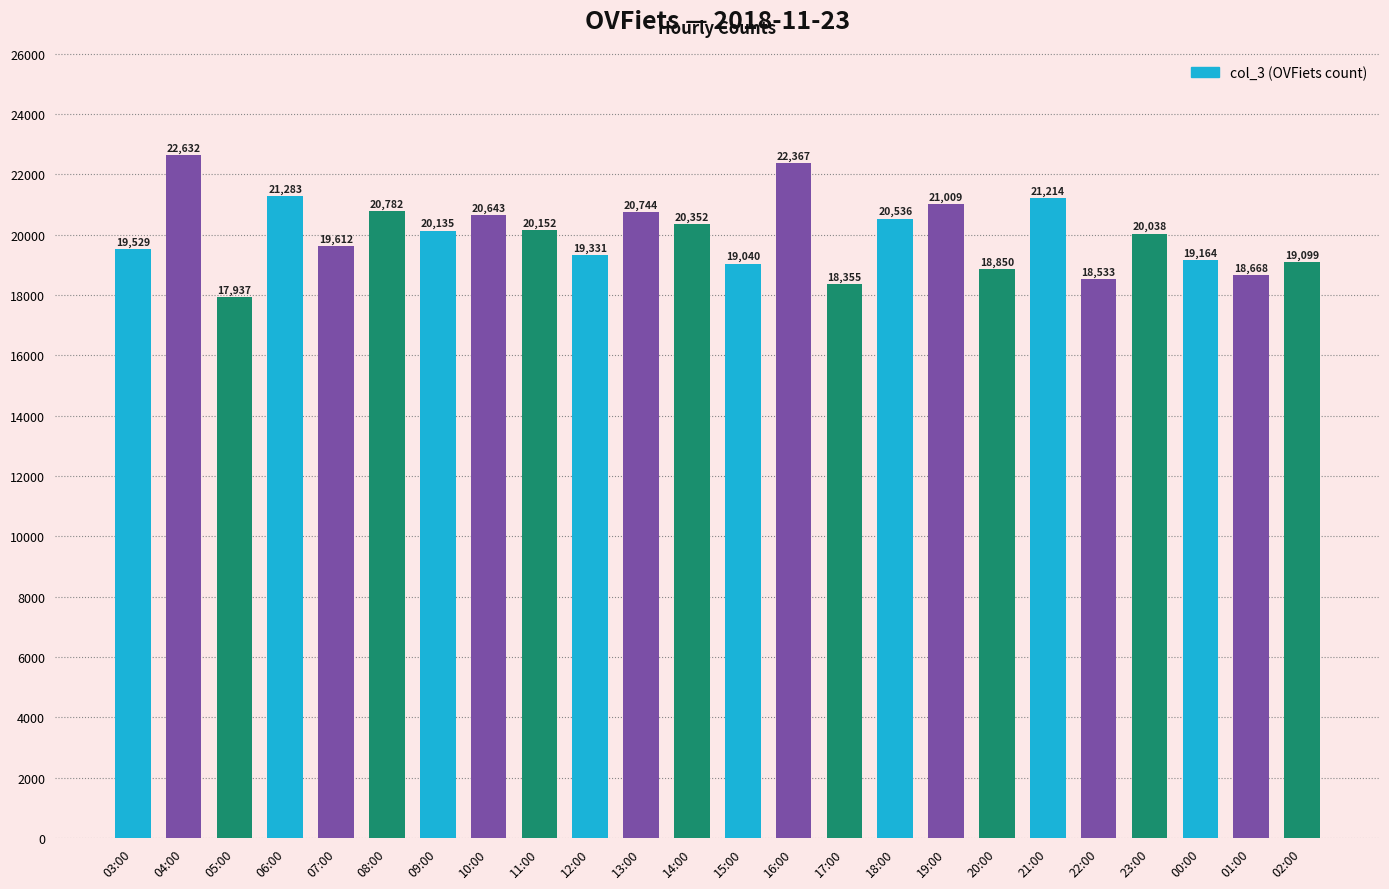

List the labels in order of value, largest first.

04:00, 16:00, 06:00, 21:00, 19:00, 08:00, 13:00, 10:00, 18:00, 14:00, 11:00, 09:00, 23:00, 07:00, 03:00, 12:00, 00:00, 02:00, 15:00, 20:00, 01:00, 22:00, 17:00, 05:00